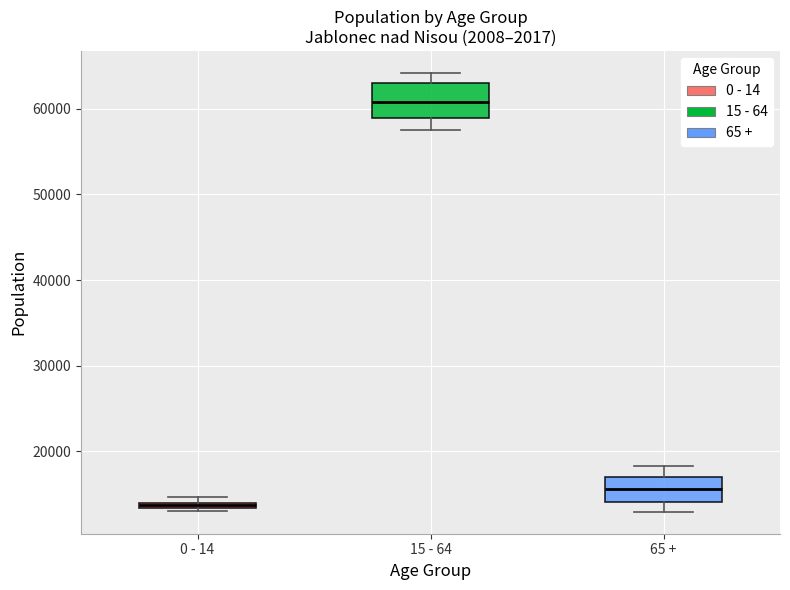

Which box's median line is the highest?

15 - 64